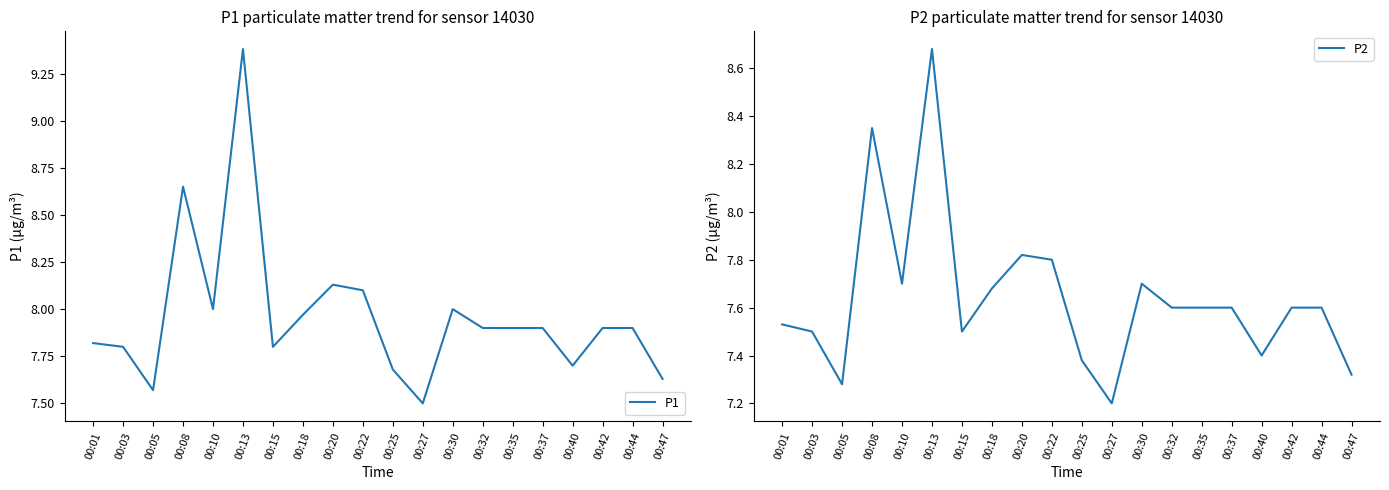

What is the spread (max minus min) of values at 00:40?

0.3